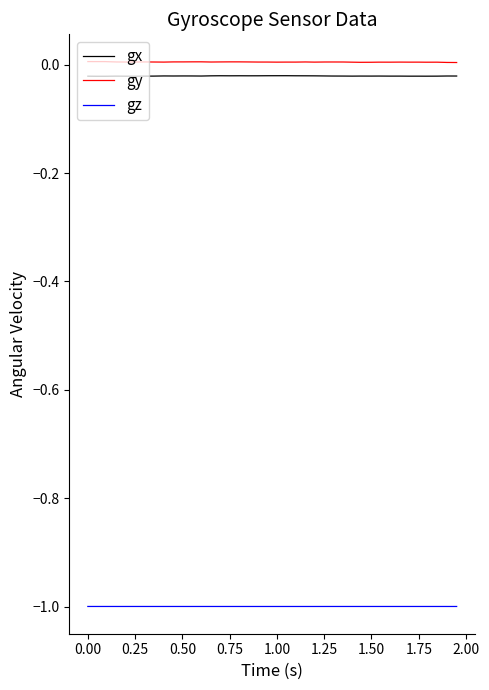

True or false: gz and gy cross at least once.

False